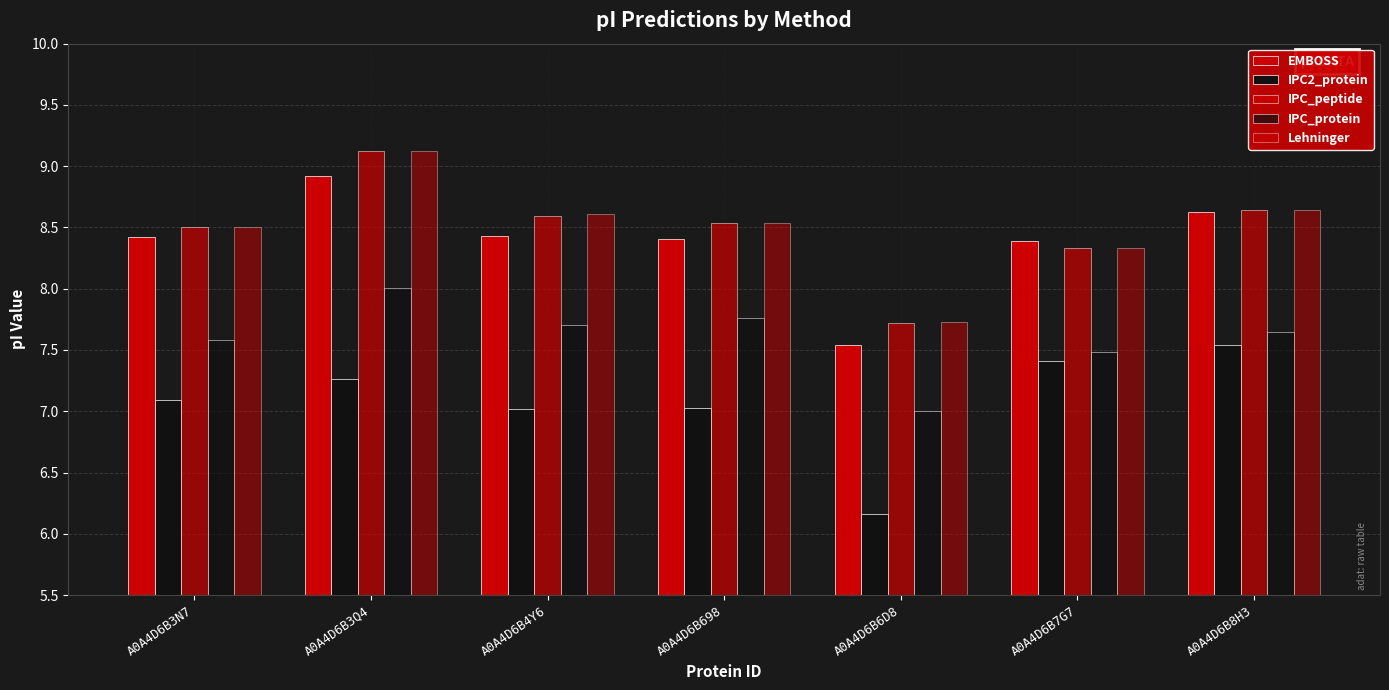

What is the label of the 6th bar from the left?

A0A4D6B7G7